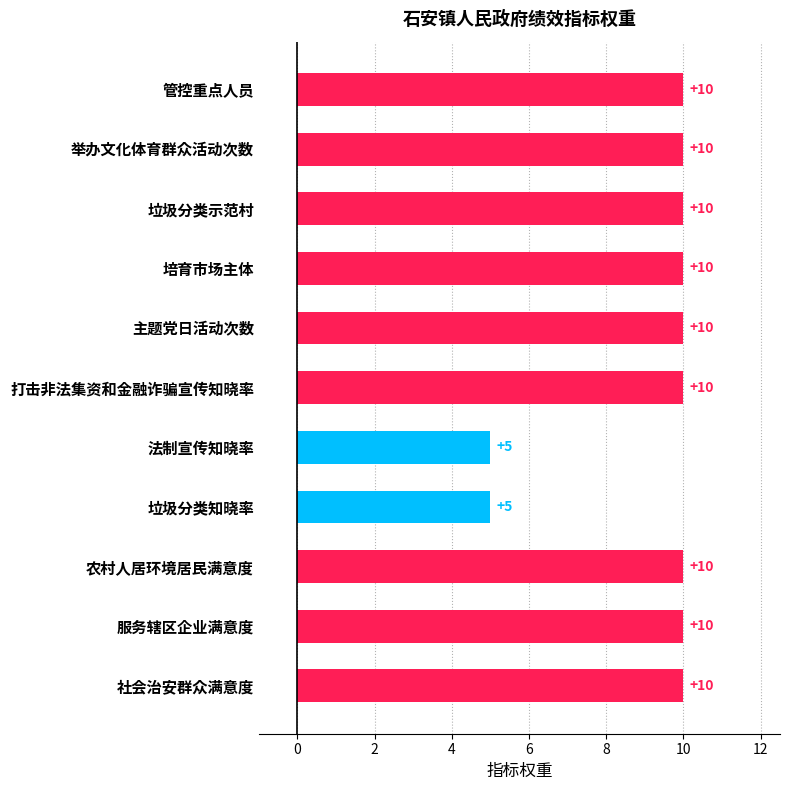

What is the average value?

9